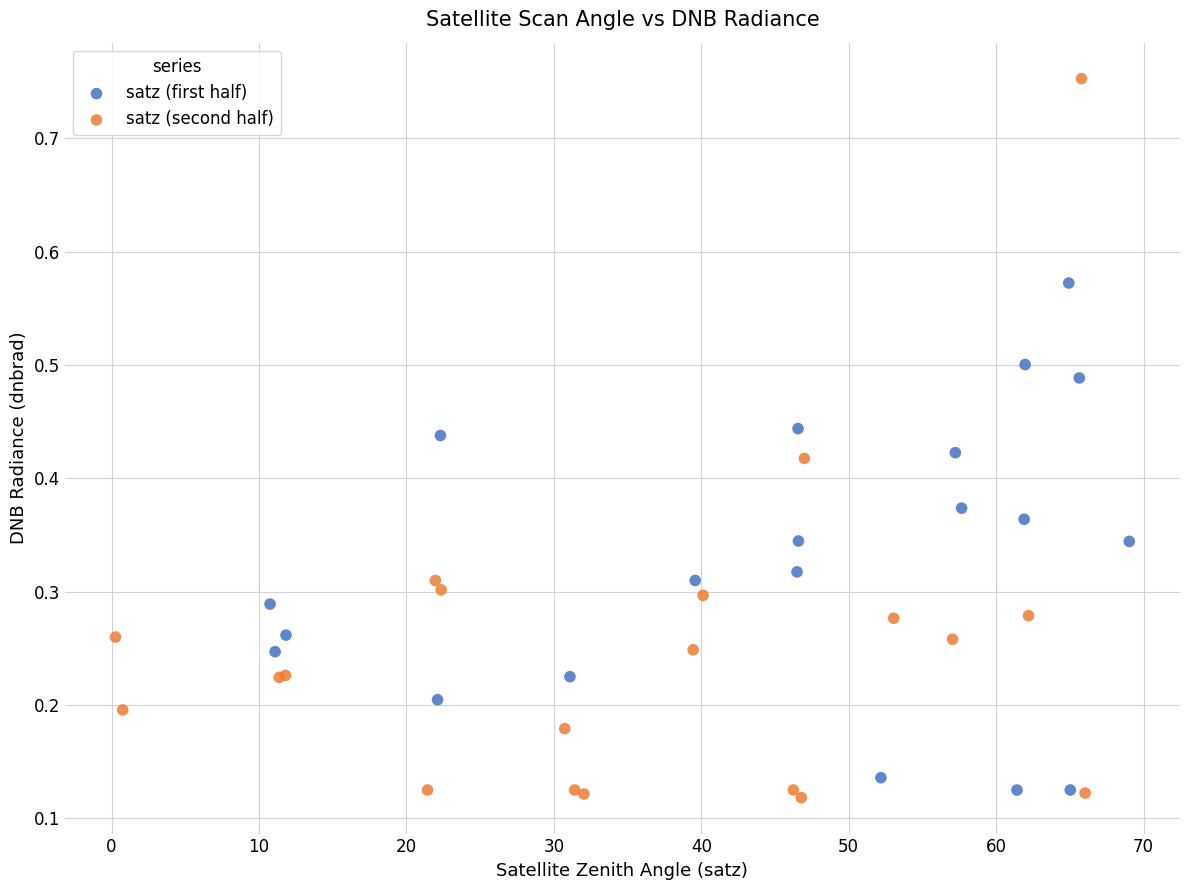

Which series reaches the minimum Y coordinate?

satz (second half)